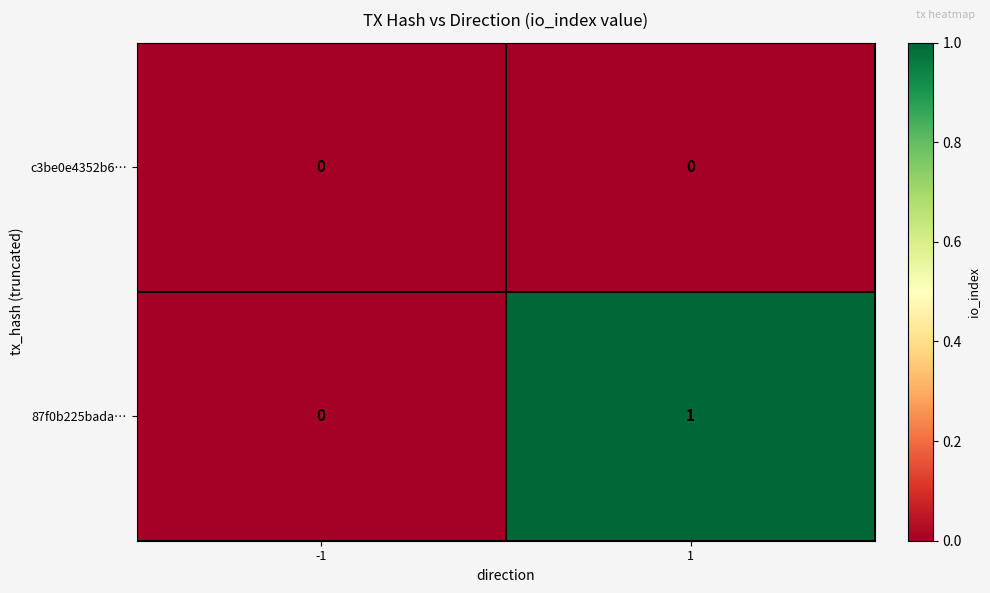

List the series in order of their overall mean, lowest first.

c3be0e4352b6…, 87f0b225bada…